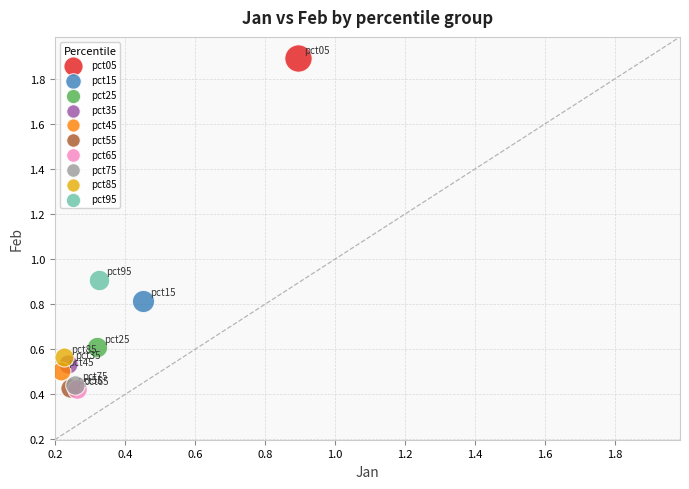

What are all the series names shown in the legend?

pct05, pct15, pct25, pct35, pct45, pct55, pct65, pct75, pct85, pct95